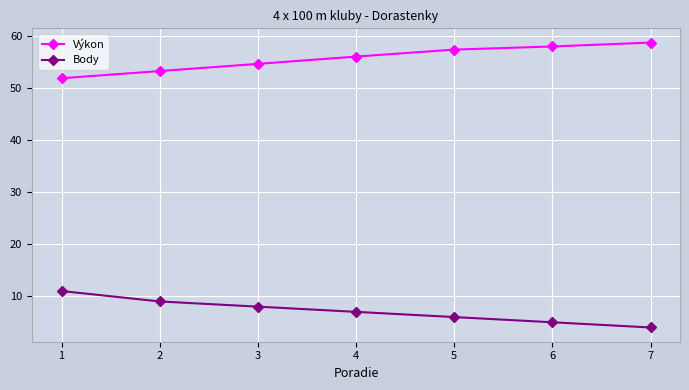

How many lines are shown in the chart?

2